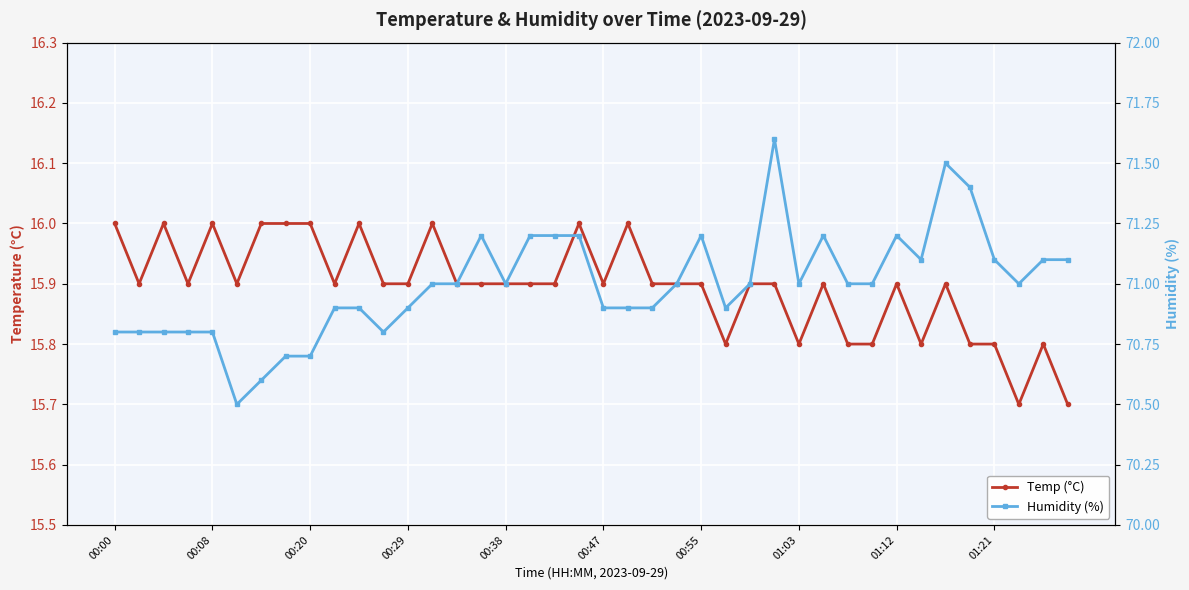

What is the total value across all series at 00:00?

86.8